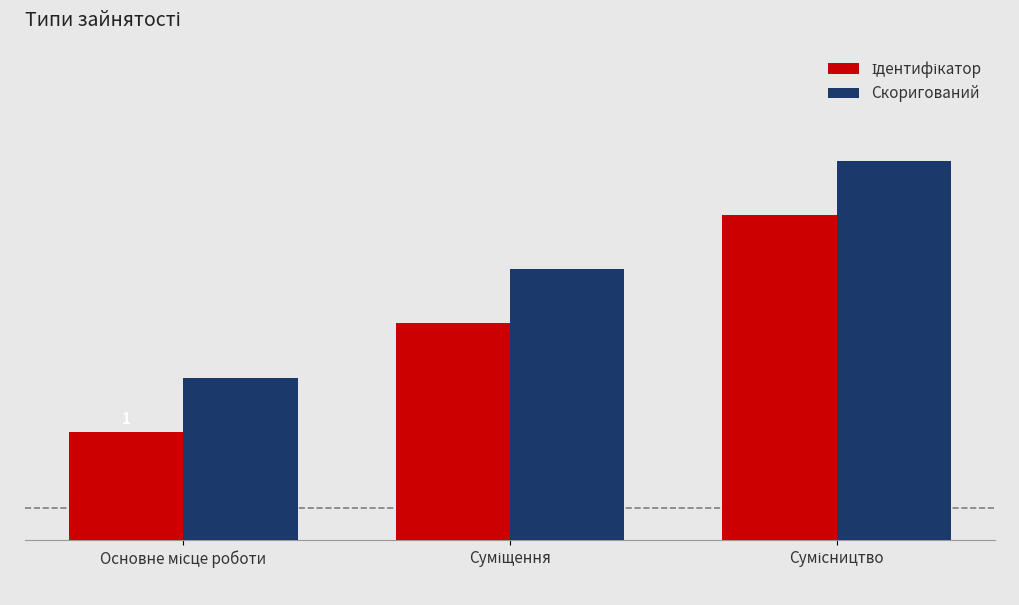

What position from the right is Сумісництво?

1